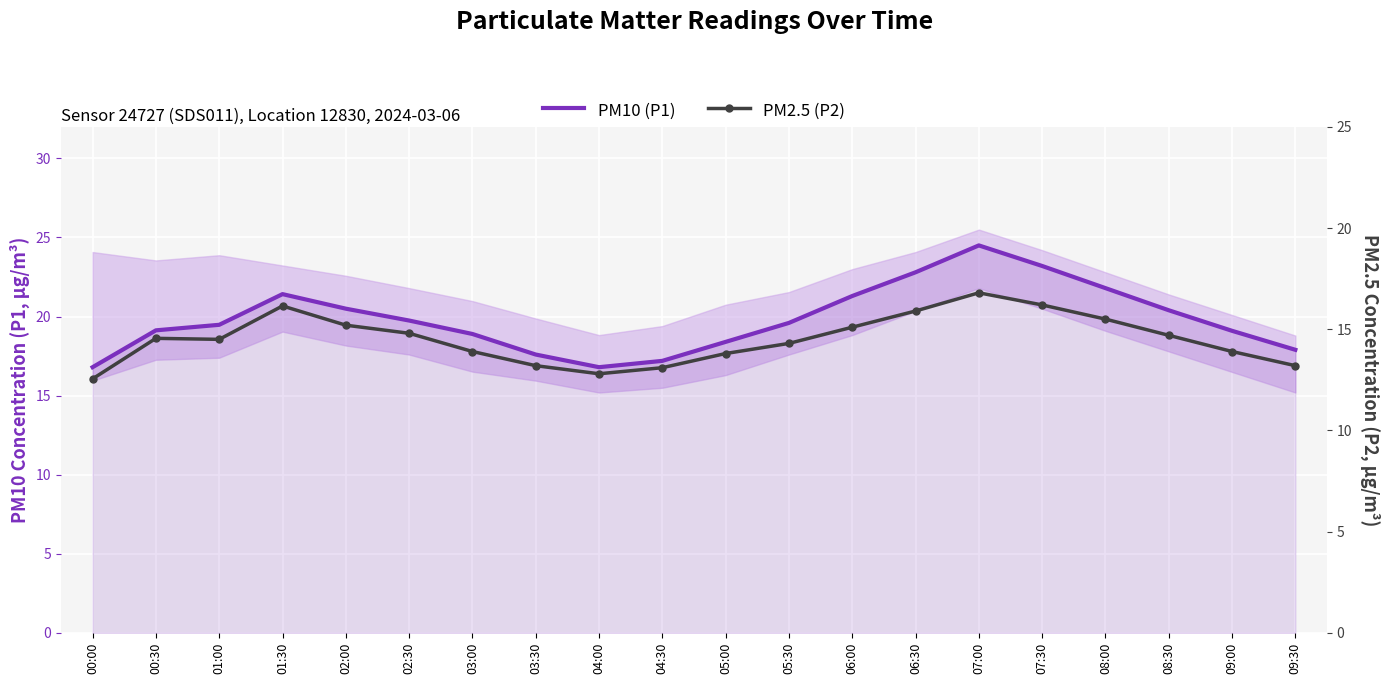

How many data points does each series have?

20